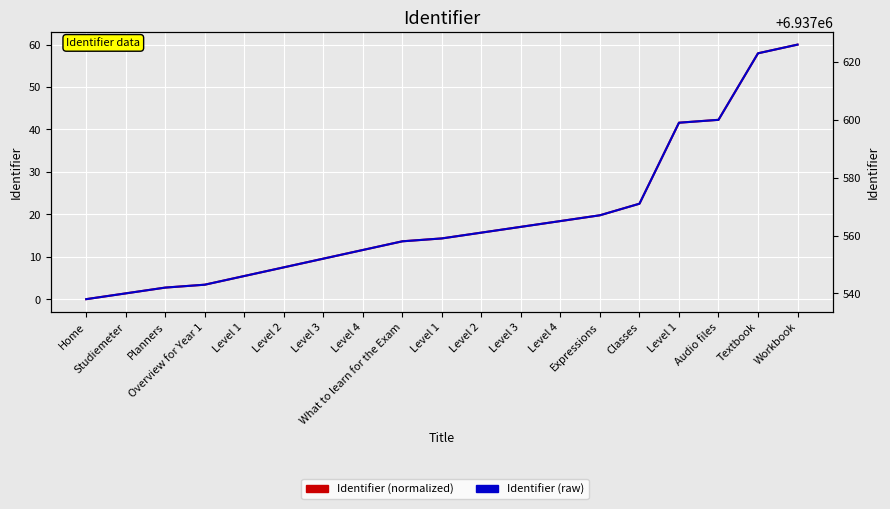

Count the number of categories in the chart.

19